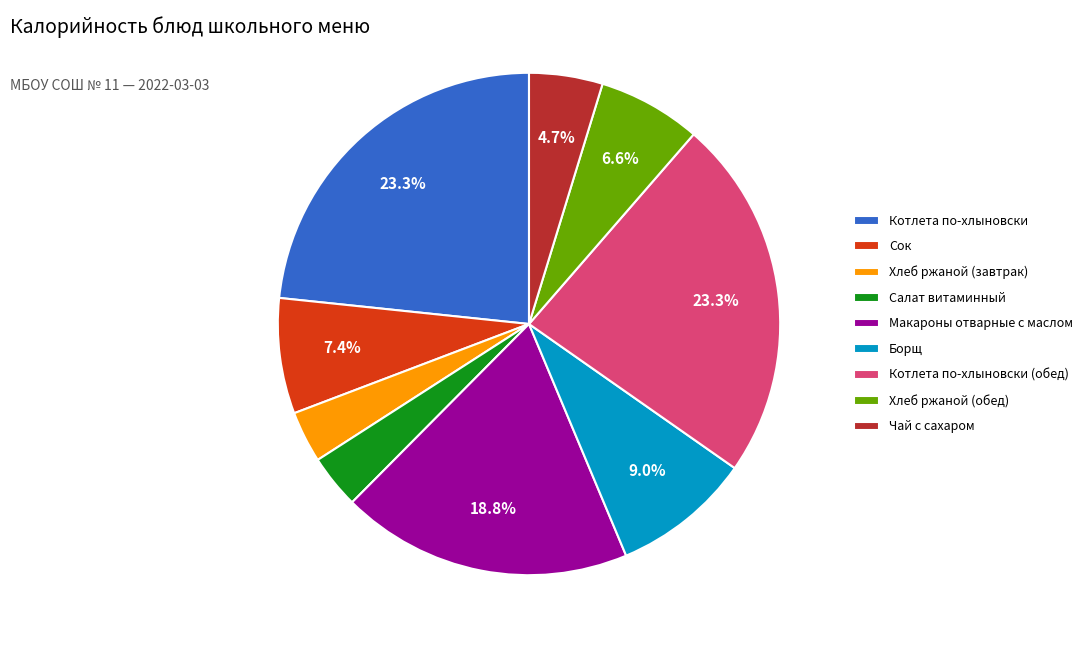

To the nearest percent, what is the average slice percentage?

11%